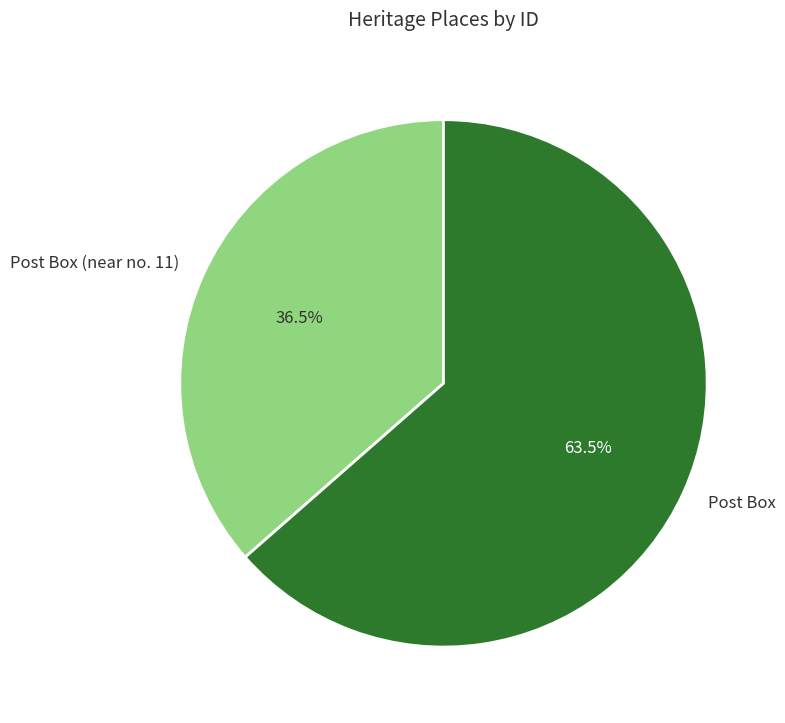

Between Post Box (near no. 11) and Post Box, which is larger?

Post Box